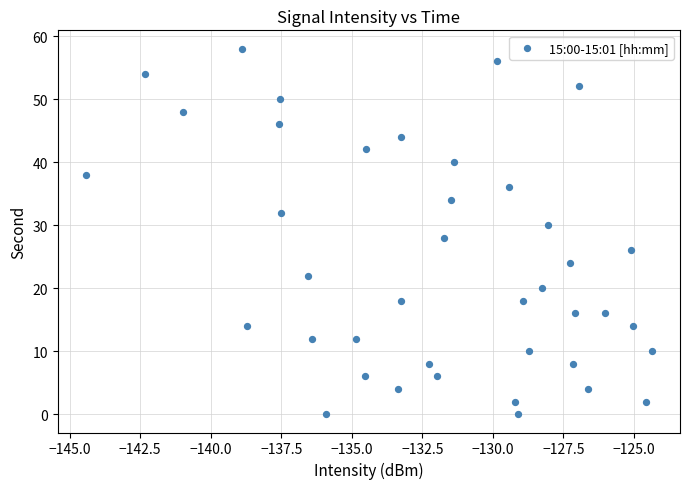

What is the range of Y values (max minus min)?

58